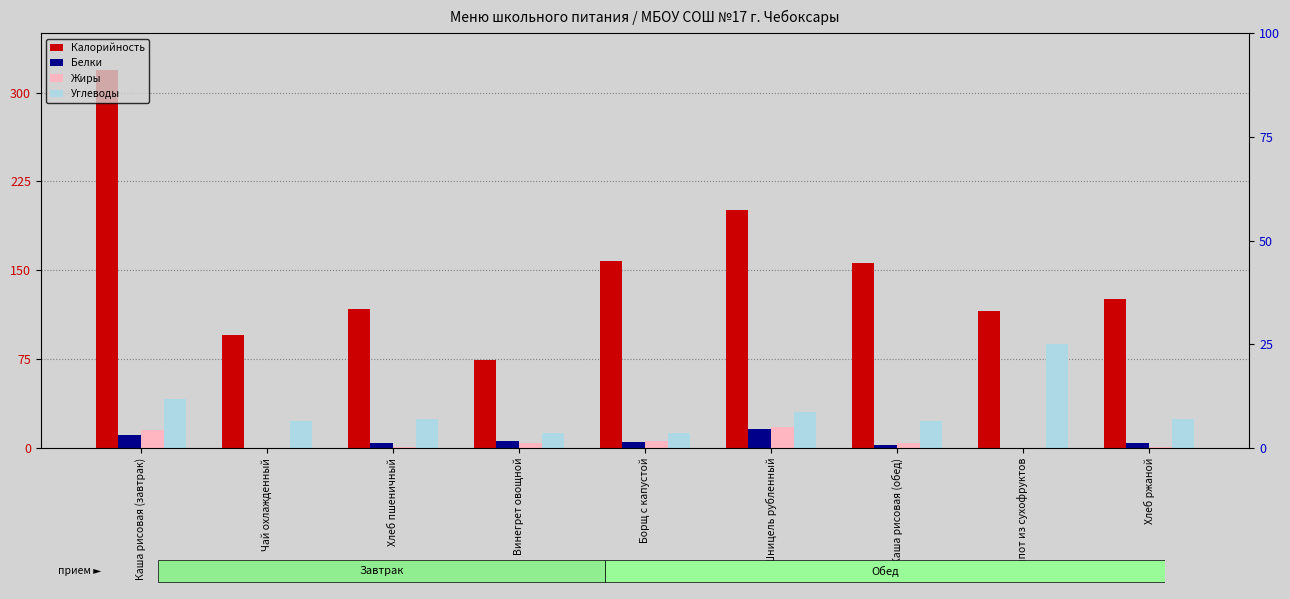

How many bars are there in each group?

4